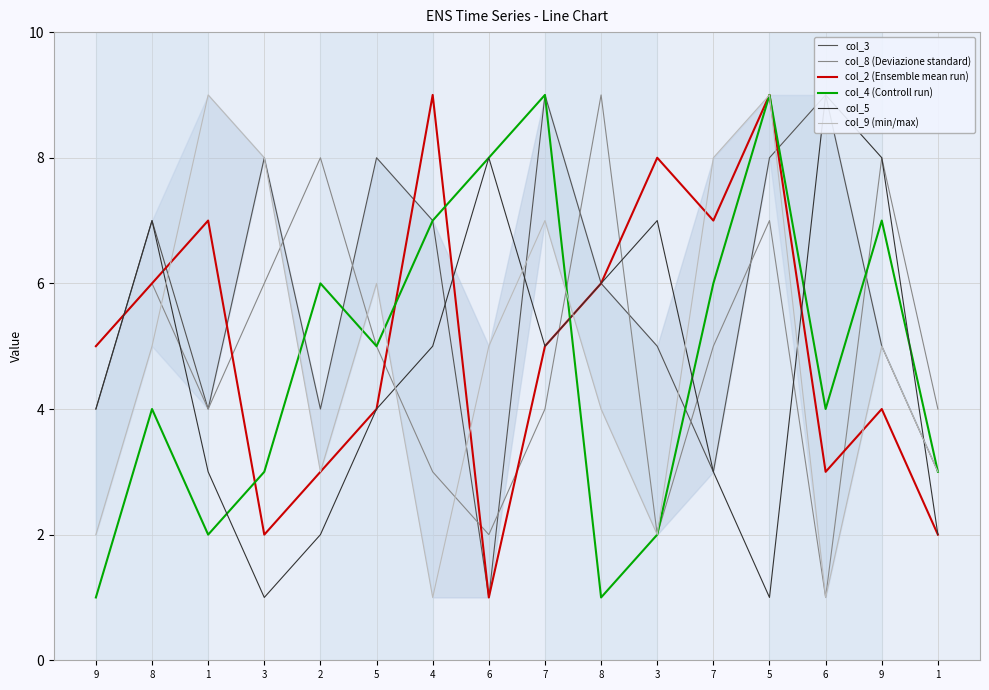

What is the lowest value of the col_8 (Deviazione standard) series?

1